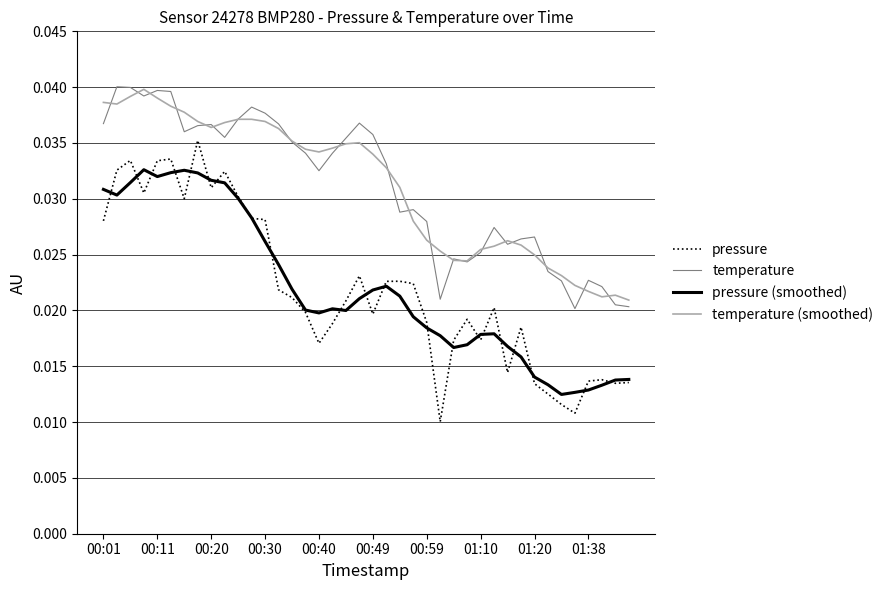

Which series has the largest range (max minus min)?

pressure